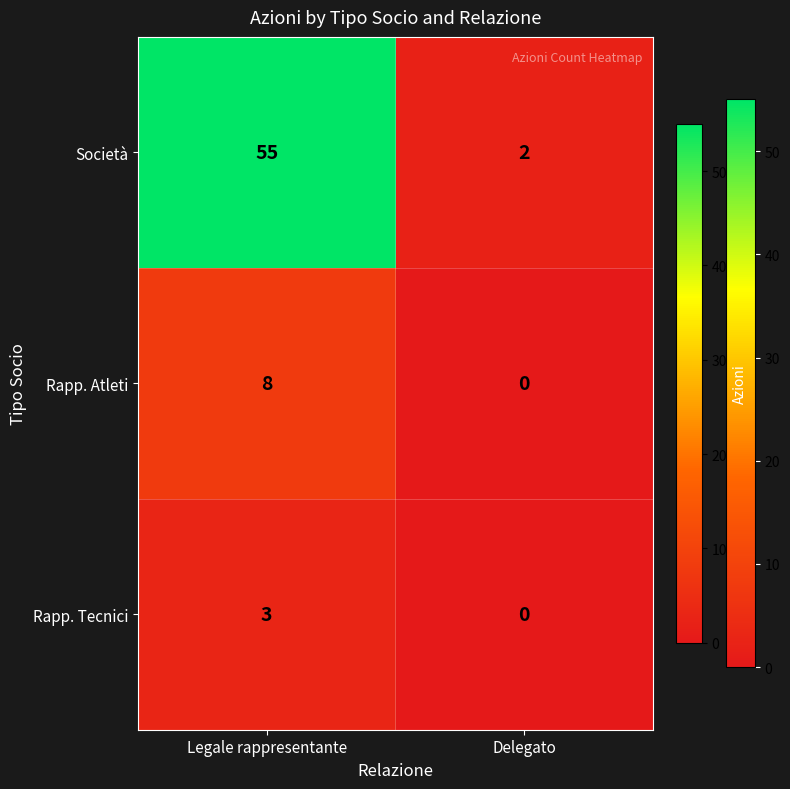

List the series in order of their peak value, lowest first.

Rapp. Tecnici, Rapp. Atleti, Società